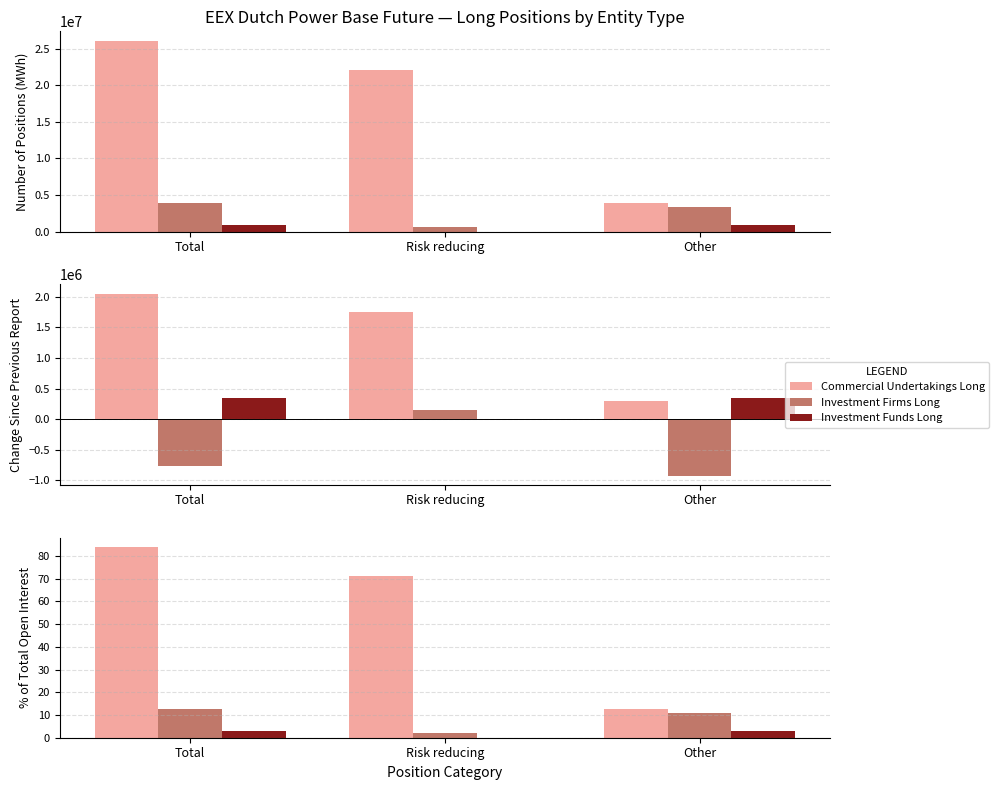

What position from the right is Risk reducing?

2